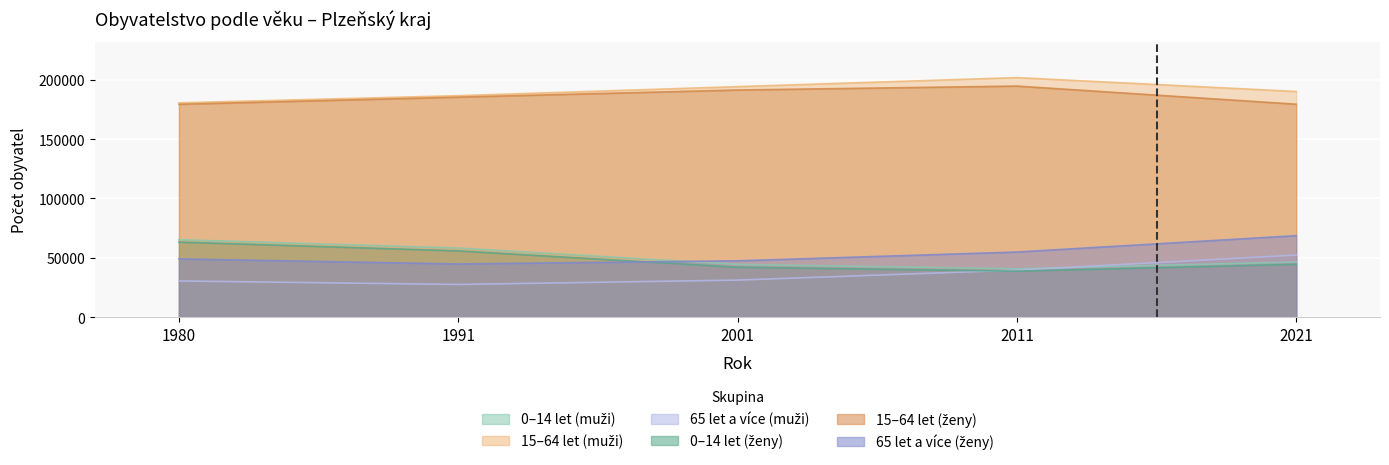

Which category has the highest value in the 0–14 let (ženy) series?

1980